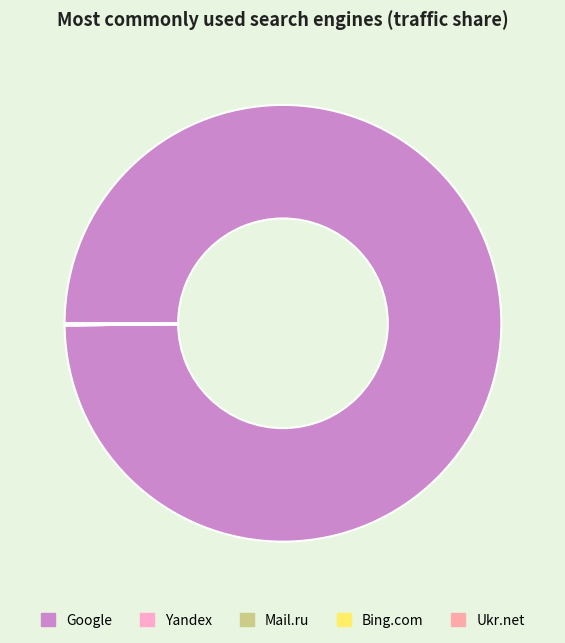

What is the smallest slice in the pie chart?

Yandex